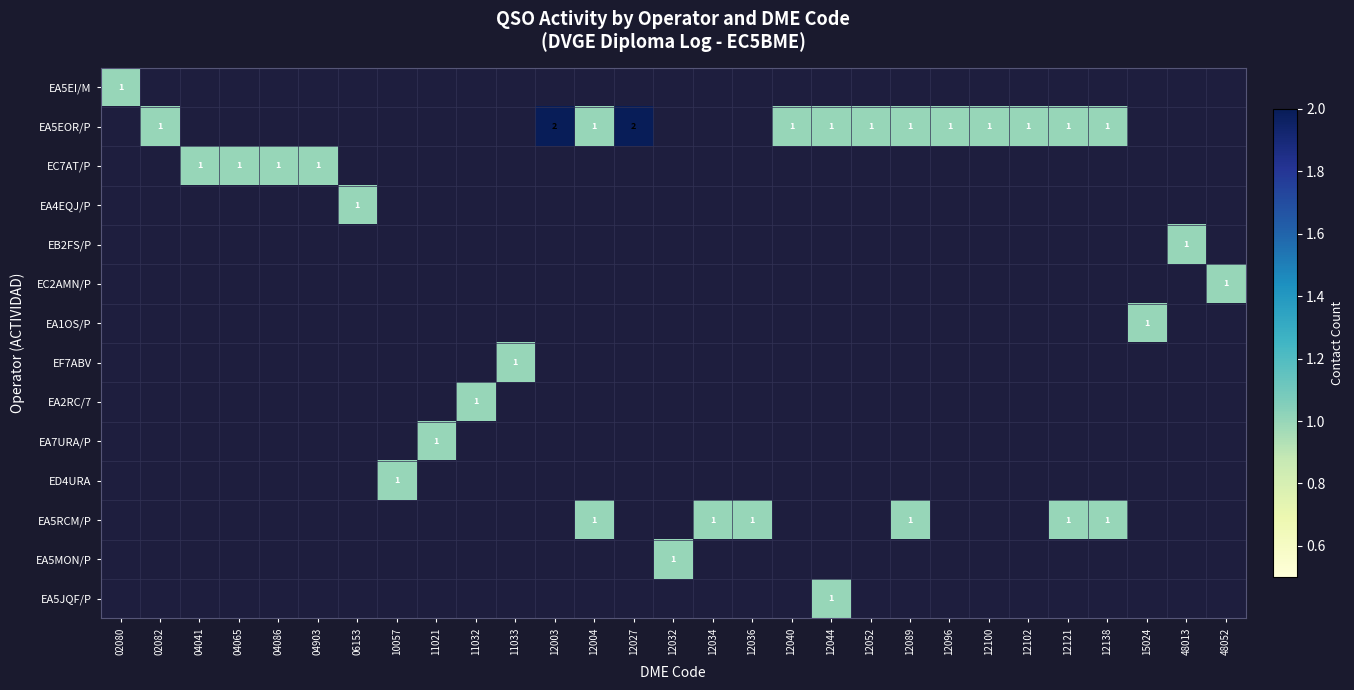

How many distinct data groups are displayed?

14